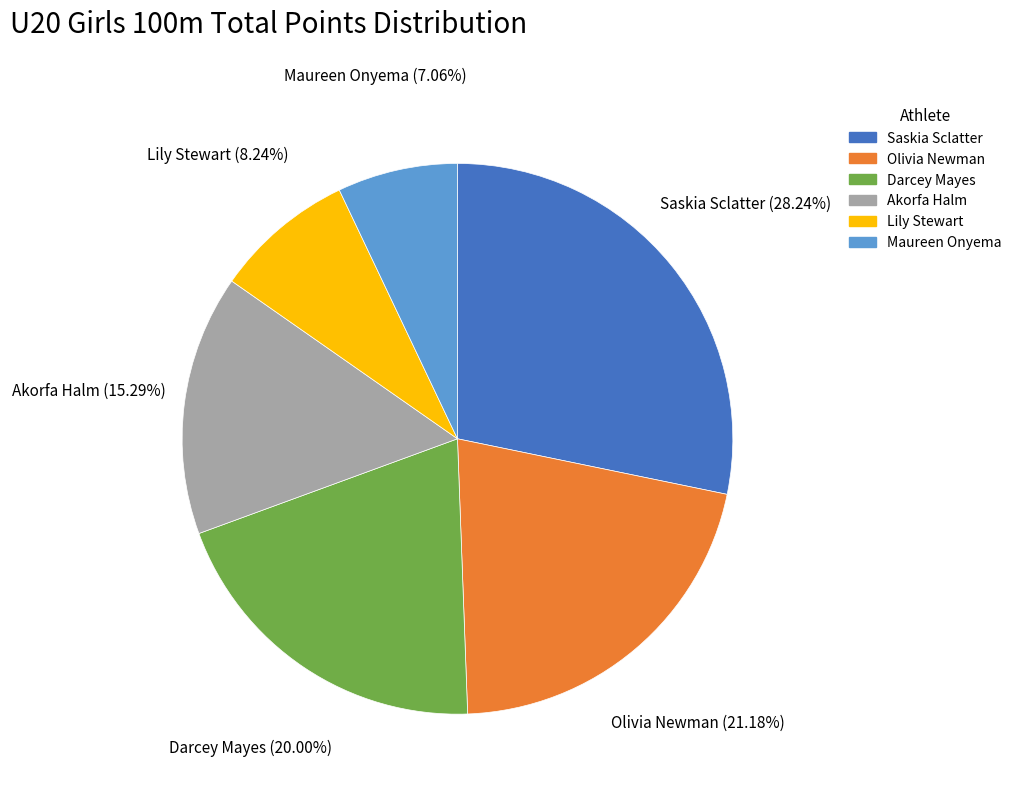

What is the largest slice in the pie chart?

Saskia Sclatter